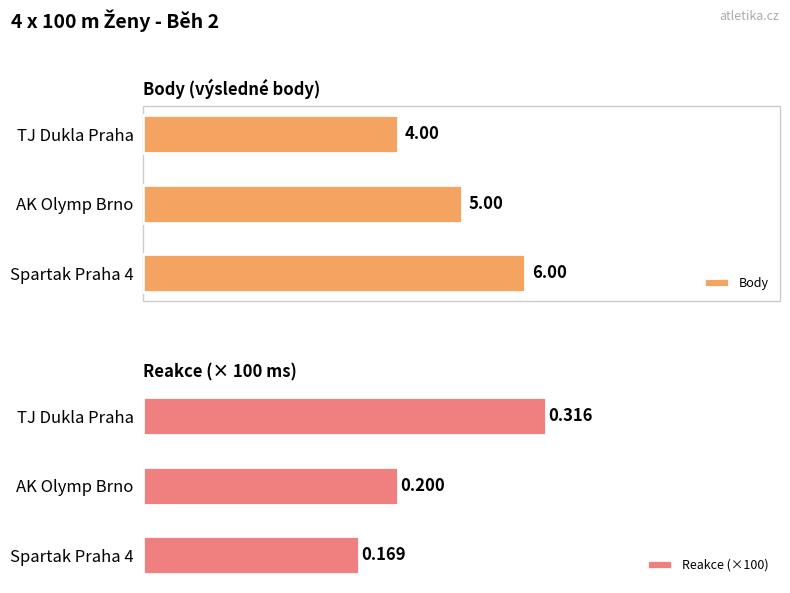

Rank the categories by Body value from lowest to highest.

TJ Dukla Praha, AK Olymp Brno, Spartak Praha 4